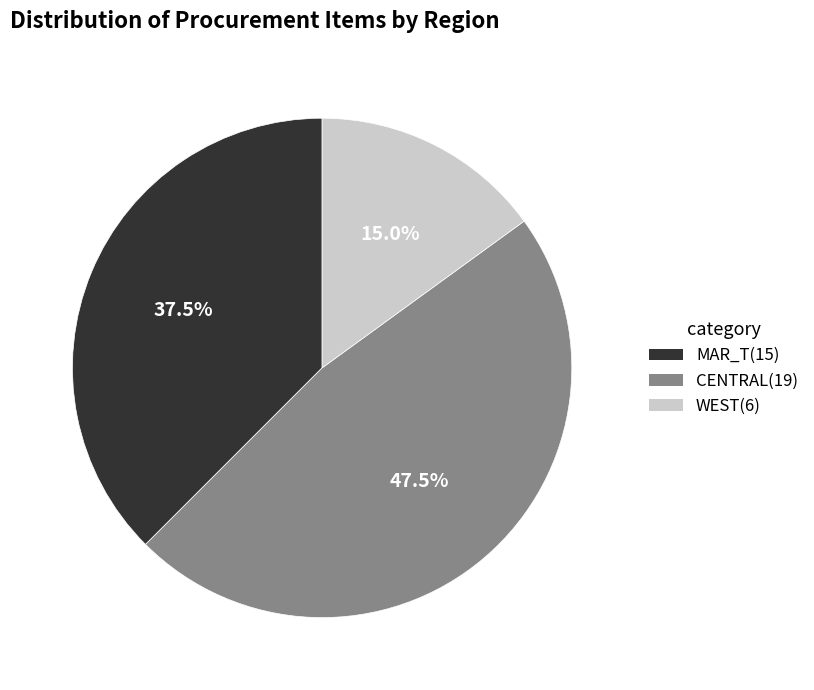

To the nearest percent, what is the difference between the largest and smallest slice percentages?

32%